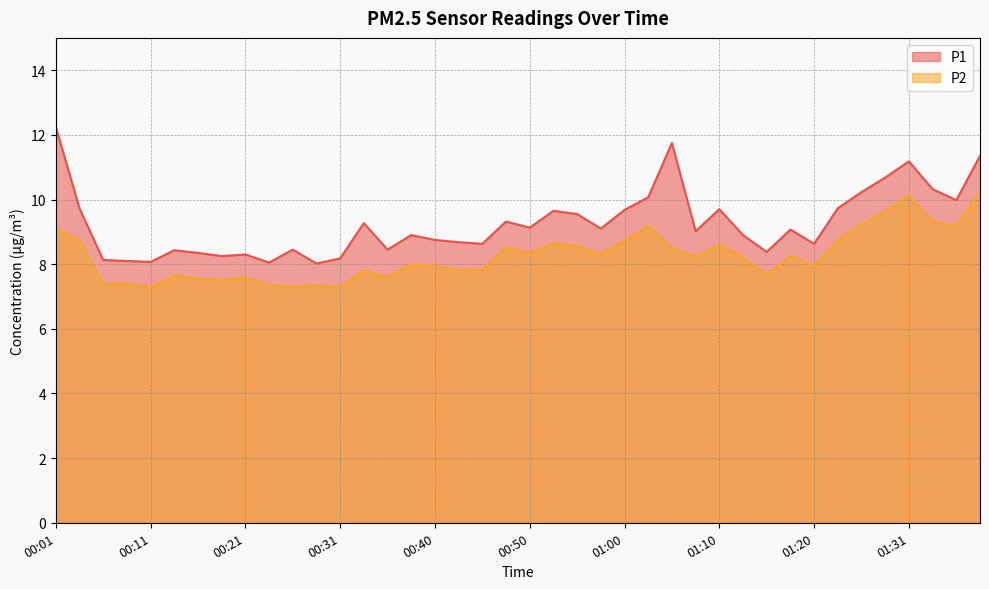

At which label does P1 reach its minimum?

00:28